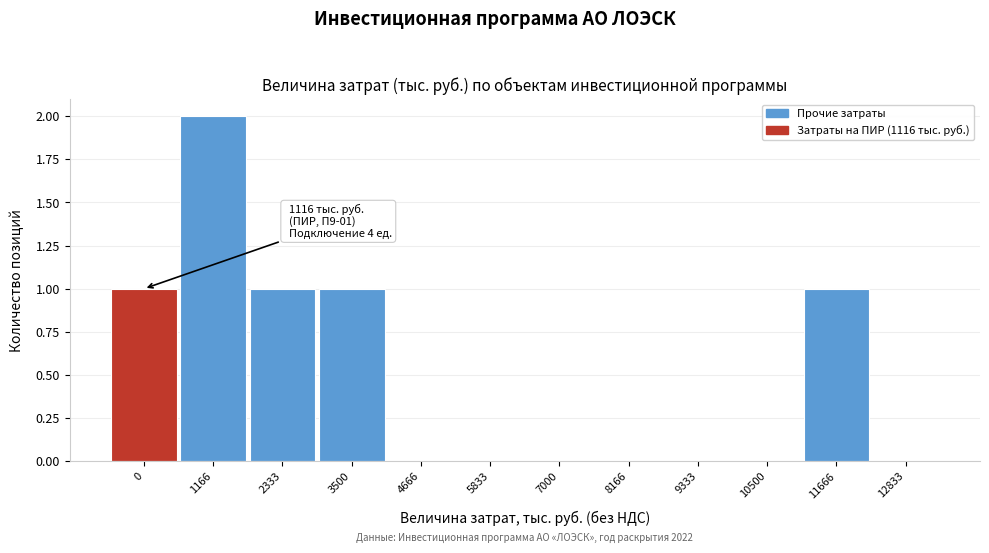

Reading left to right, transcribe all the data shown in this chart.

0=1	1166=2	2333=1	3500=1	4666=0	5833=0	7000=0	8166=0	9333=0	10500=0	11666=1	12833=0